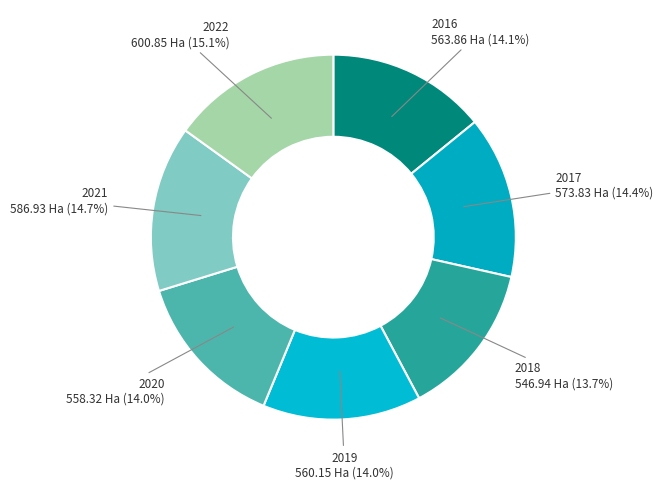

Is 2016 the majority of the pie?

No